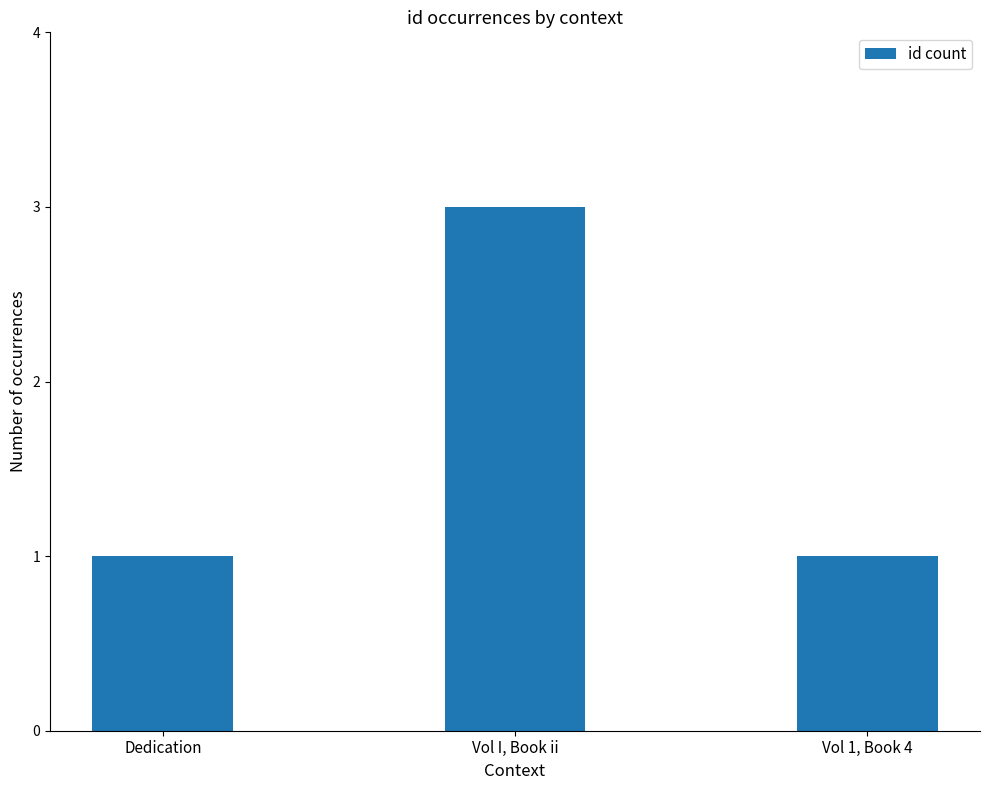

What position from the right is Dedication?

3